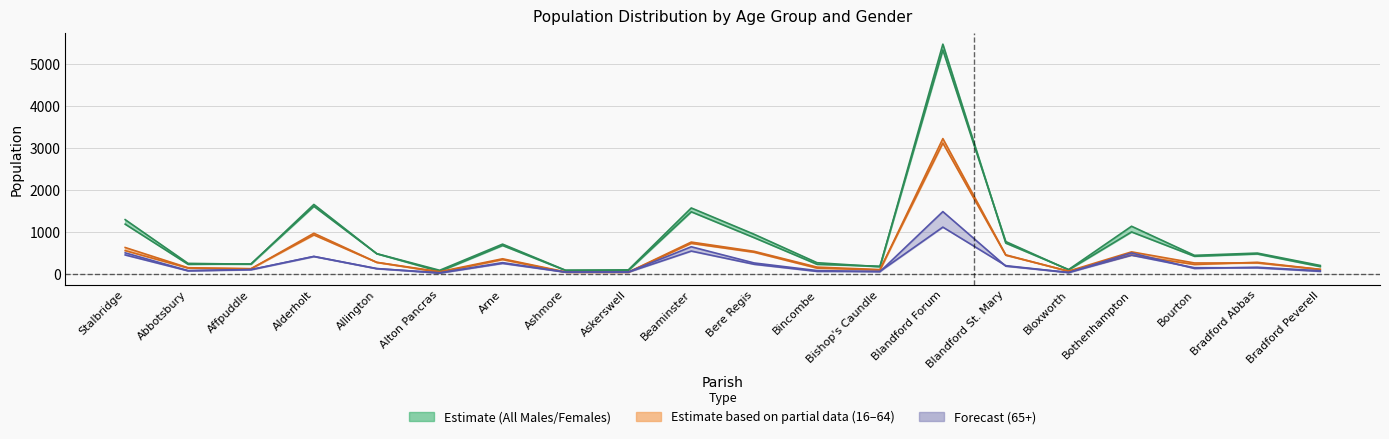

True or false: Females 65+ has more than 0 points higher than both neighbors.

True